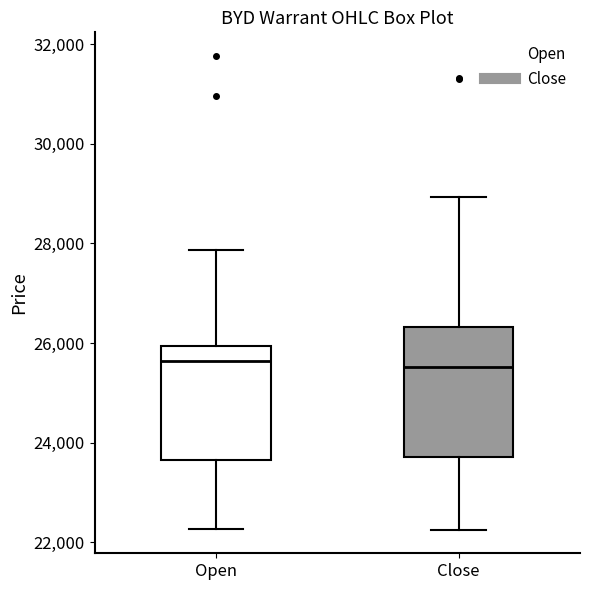

Where is the lower edge of the box for Open on the y-axis? The values are not printed on the chart, so give them approximately, as read against the axis.

23600